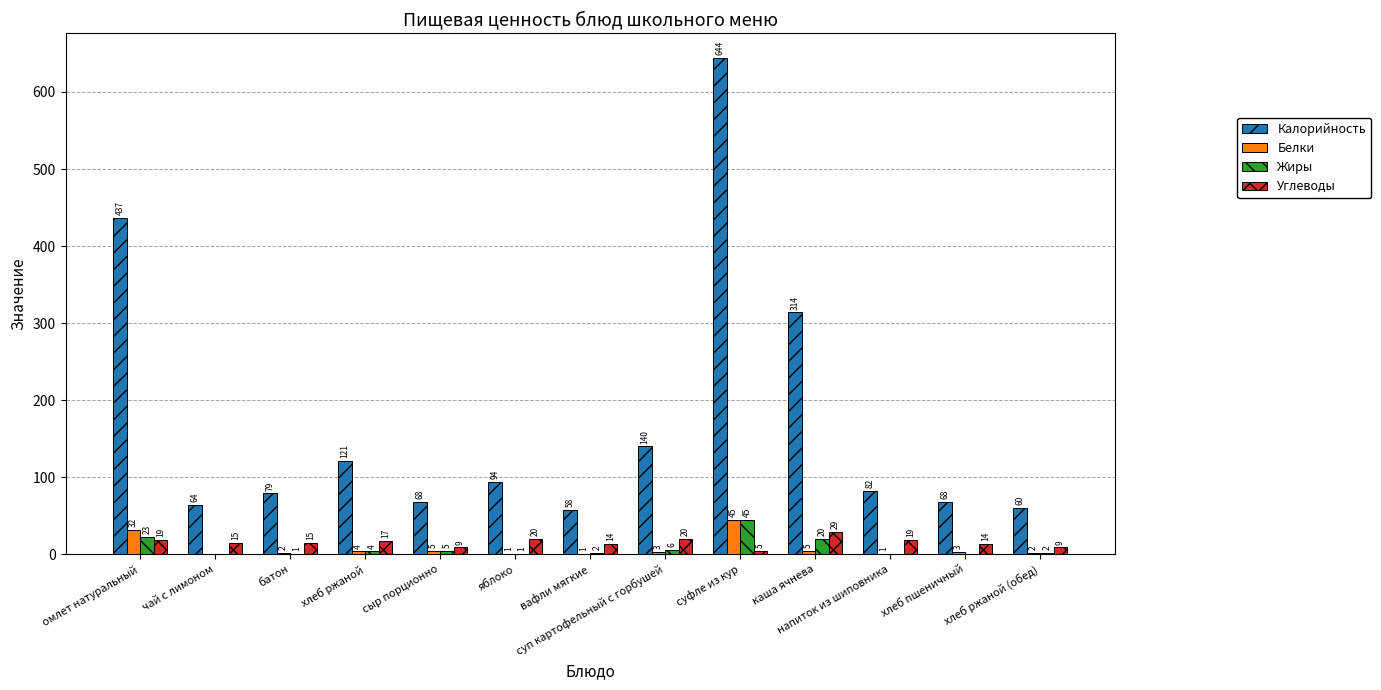

What is the sum of the Жиры values at суп картофельный с горбушей and каша ячнева?

26